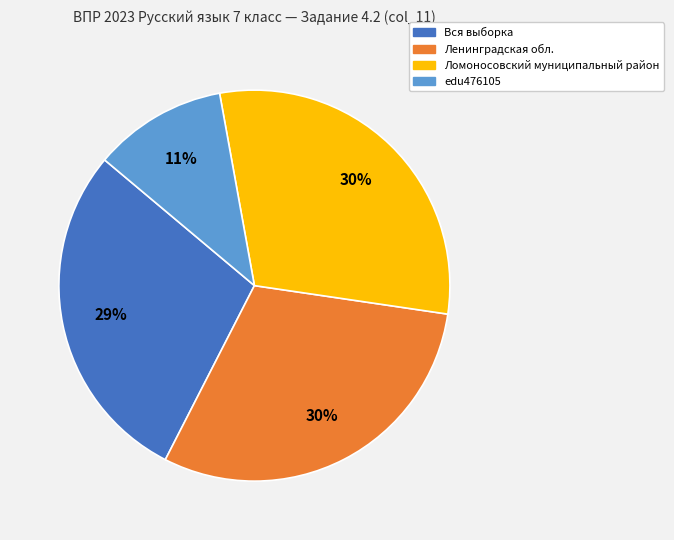

Which category has the smallest portion of the pie?

edu476105